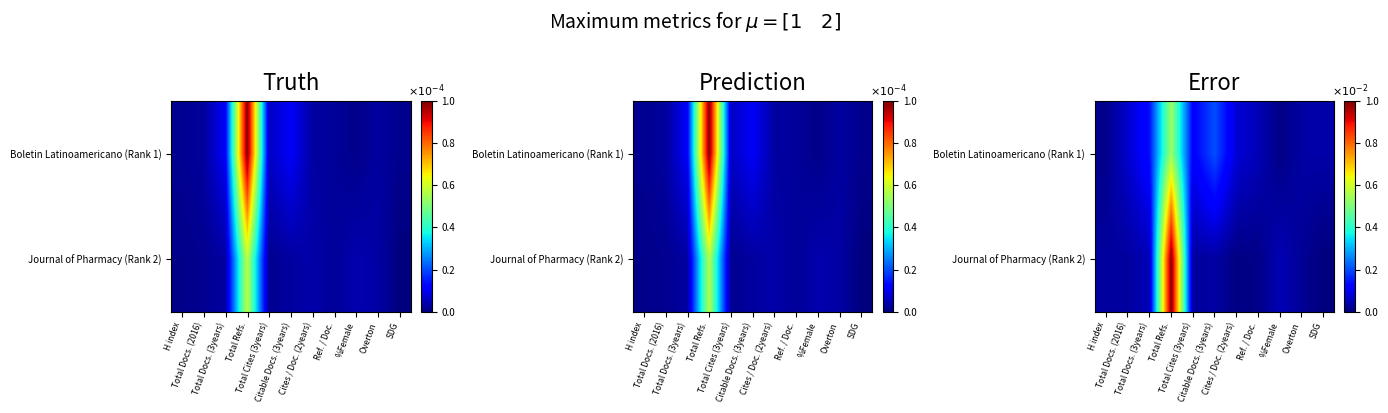

Rank the series at H index from highest to lowest value.

Journal of Pharmacy (Rank 2), Boletin Latinoamericano (Rank 1)